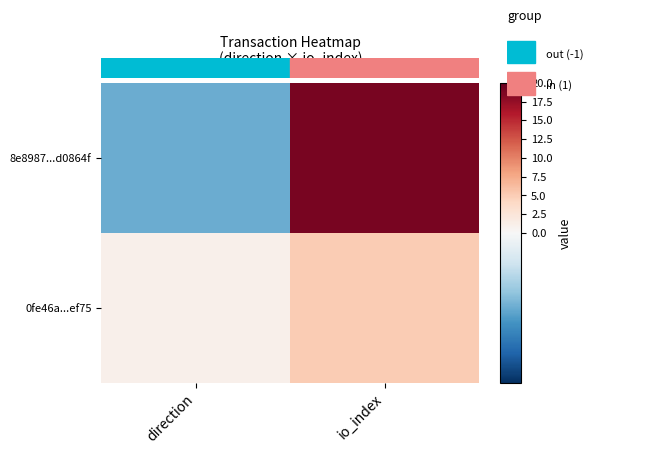

Between io_index and direction, which is larger?

io_index